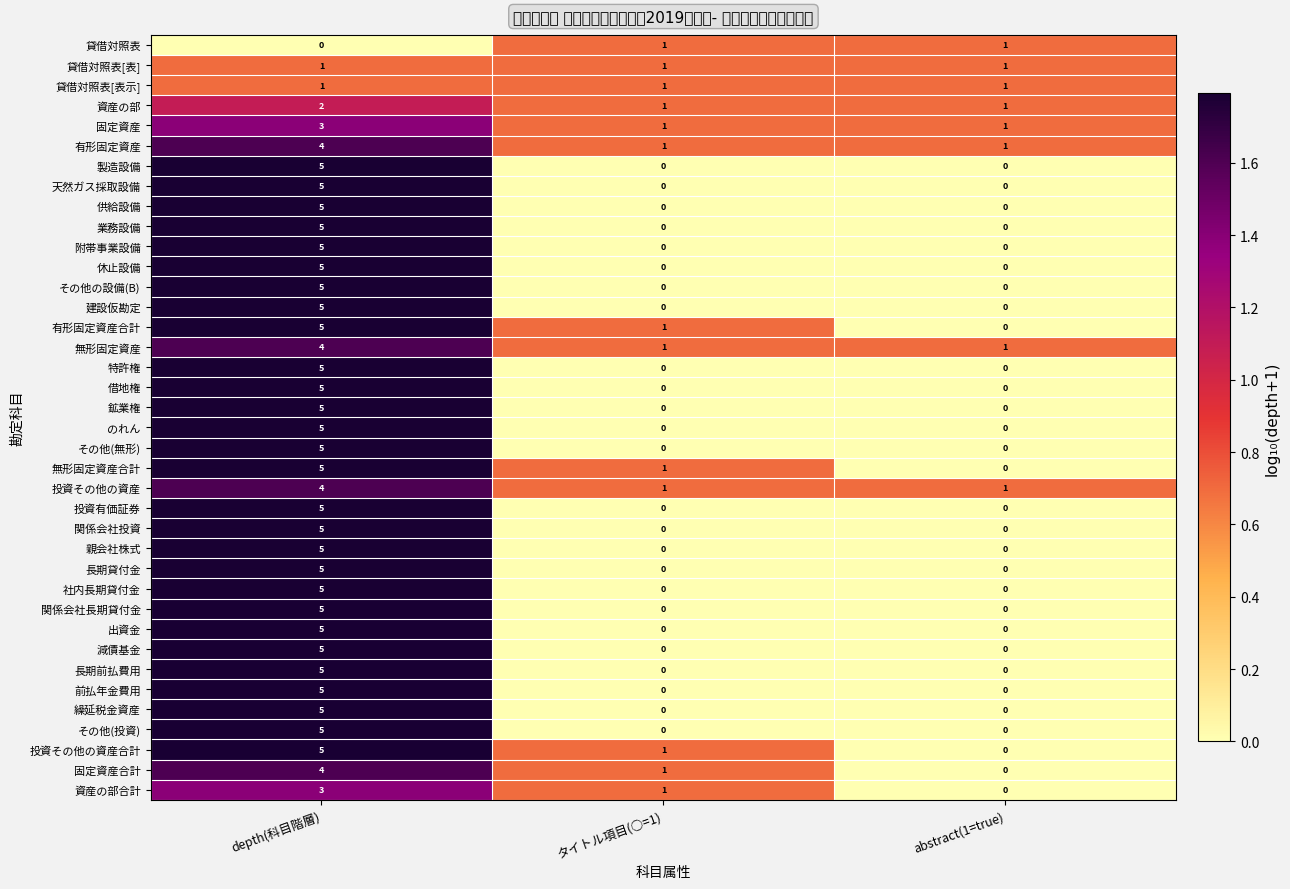

What is the difference between the maximum and second lowest values in the 供給設備 series?

5